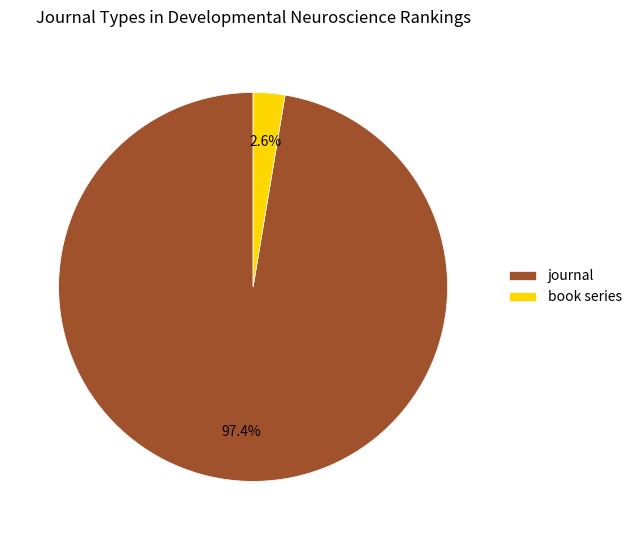

To the nearest percent, what percentage of the pie is journal?

97%